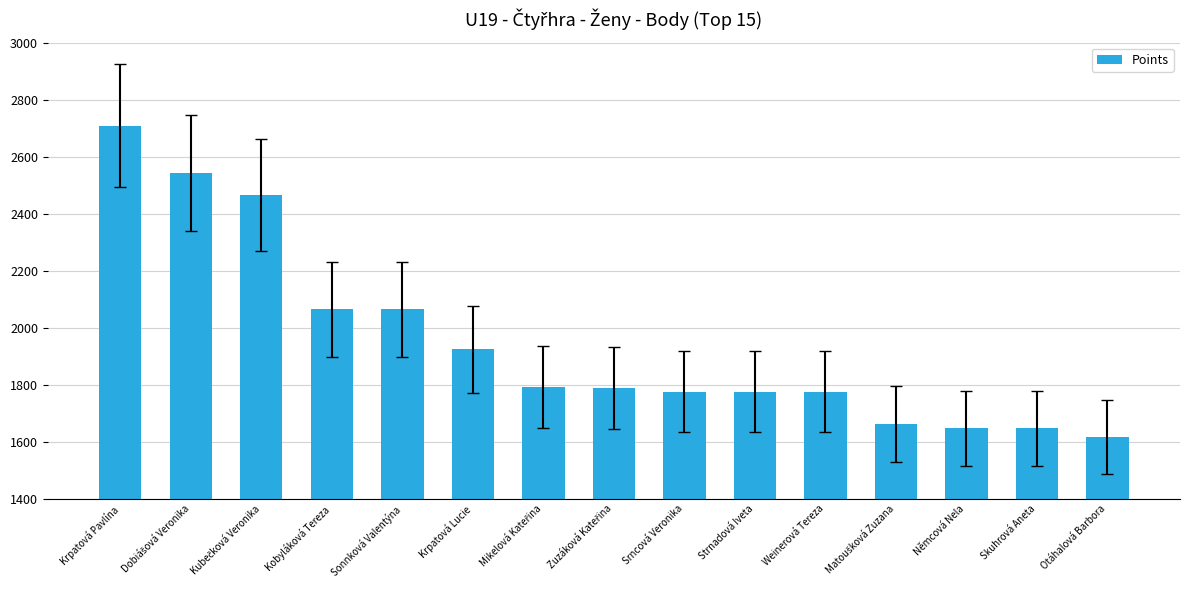

The value at Kobyláková Tereza is 1412. True or false?

False